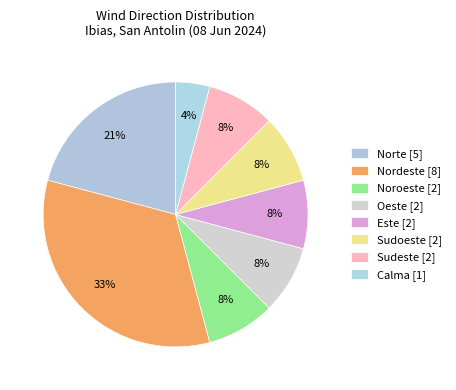

Count the number of slices in the pie.

8